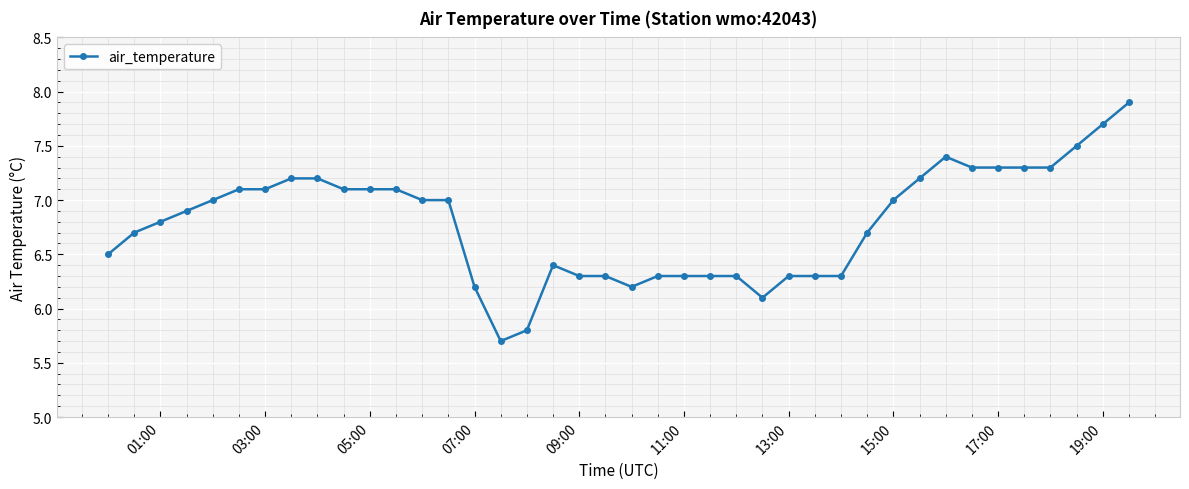

How many data points are less than 7?

20